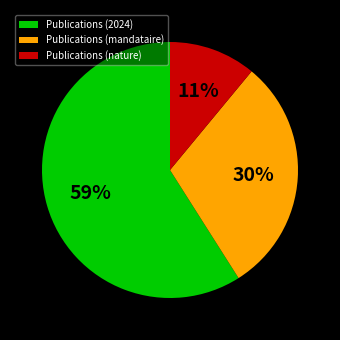

Which slice is the smallest?

Publications (nature)